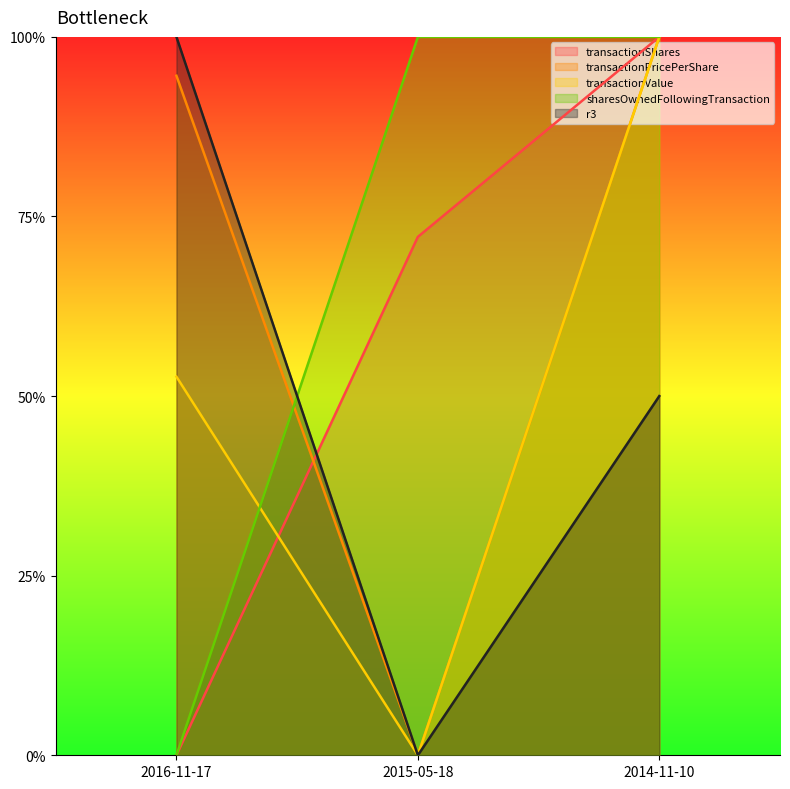

What is the label of the 3rd point from the left?

2014-11-10